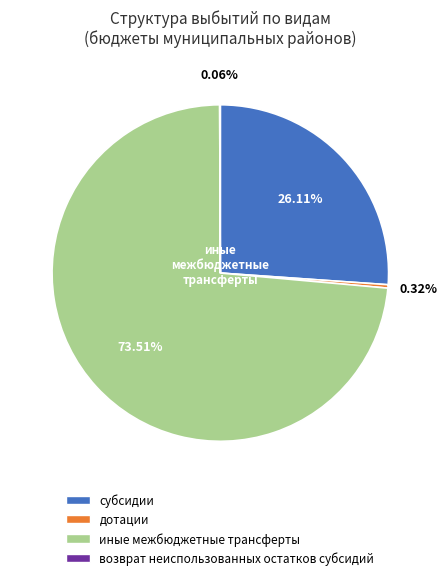

To the nearest percent, what portion does субсидии represent?

26%